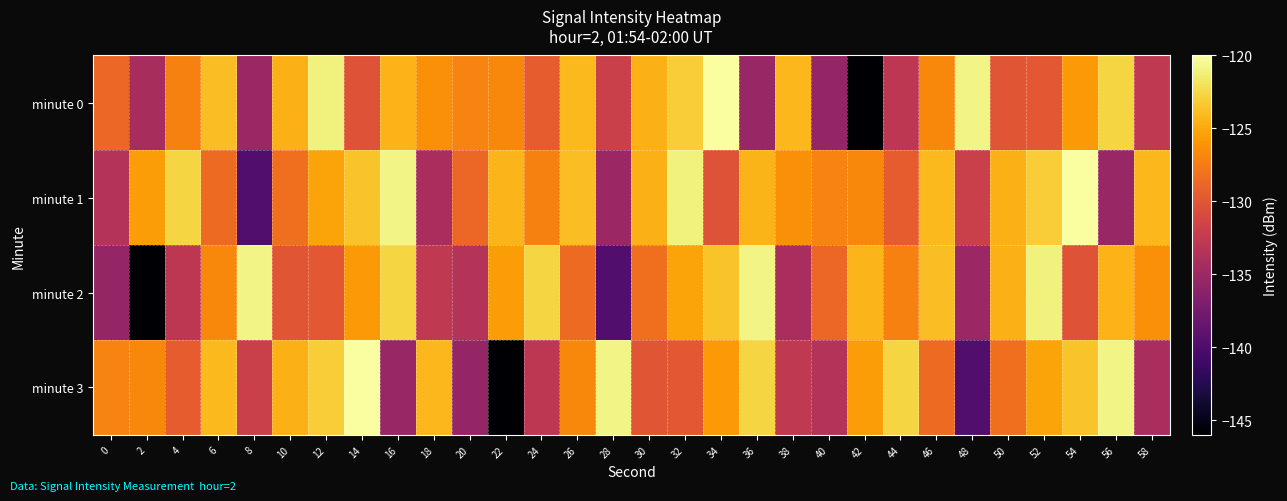

Which series has the largest total across all categories?

minute 1